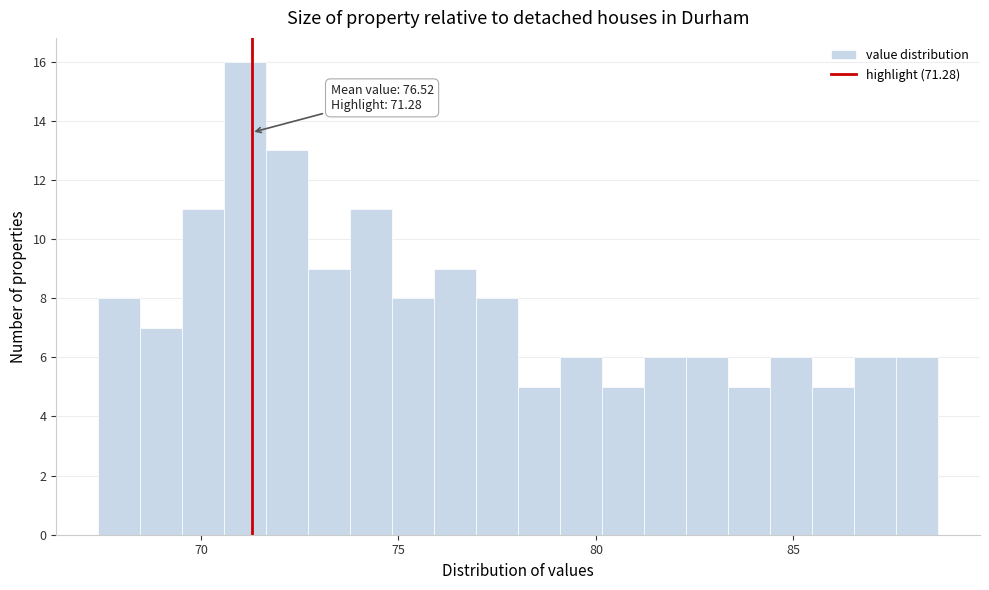

Read against the x-axis, roughly where is the centre of the tallest bar?

71.0